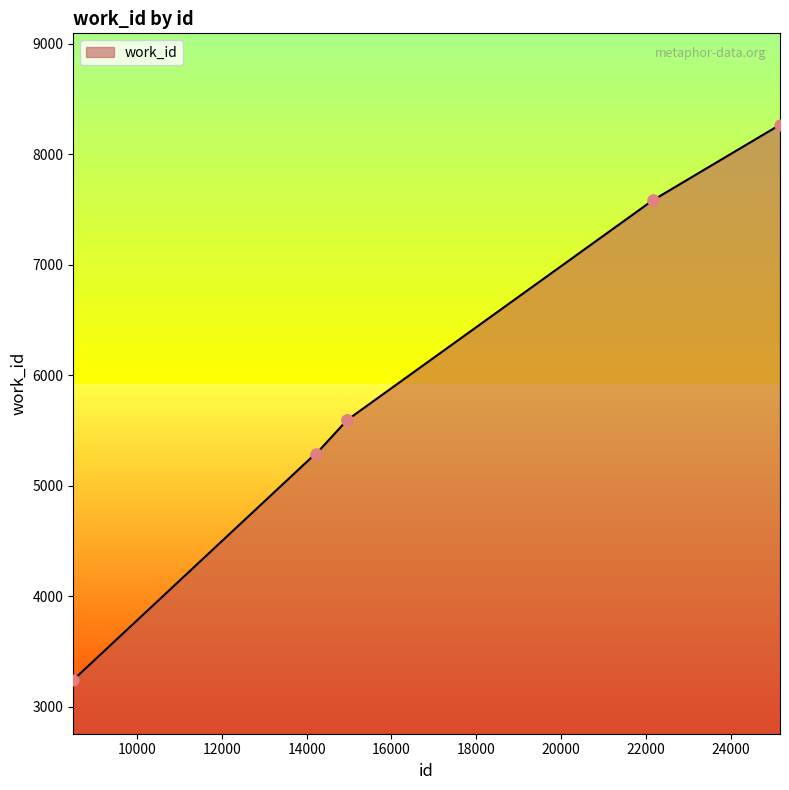

What is the smallest value displayed?

3245